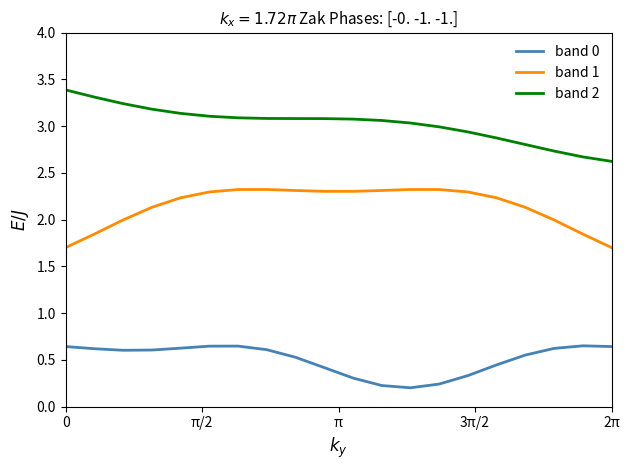

At how many categories does at least one series exceed 2?

20